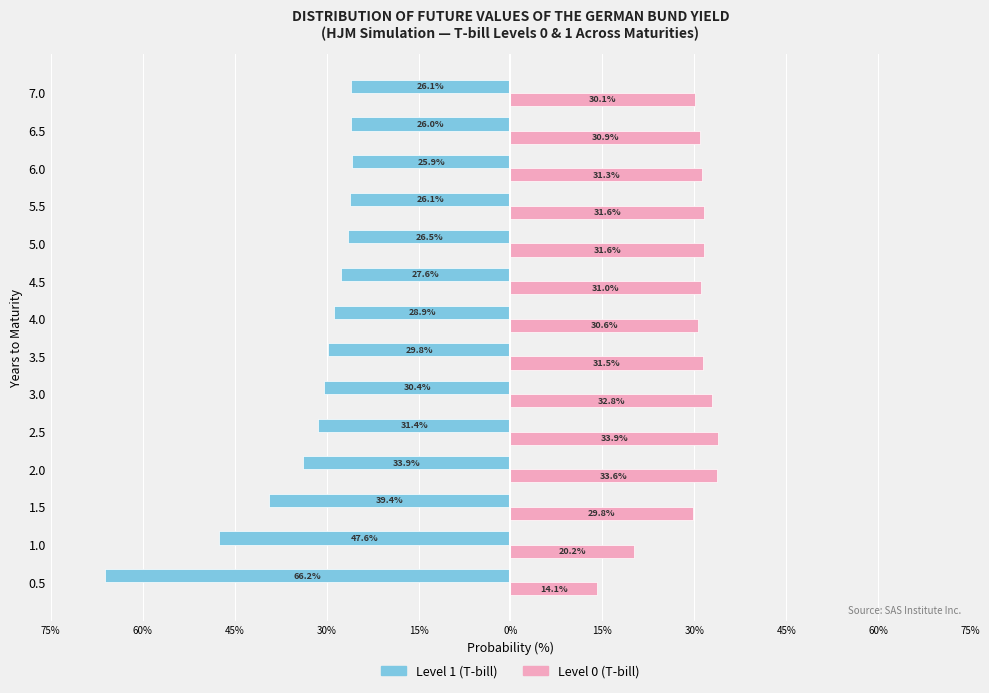

What is the value of the Level 0 (T-bill) bar at the 13th from the left?

30.9